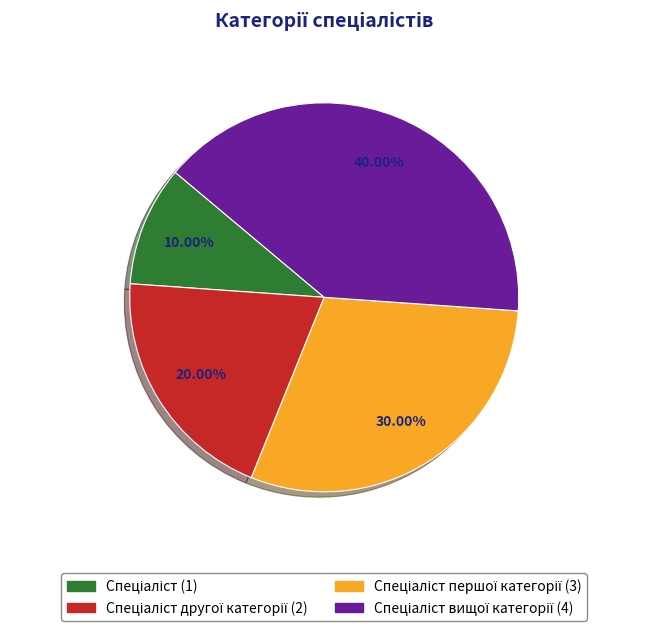

Is there any slice that represents more than half of the pie?

No